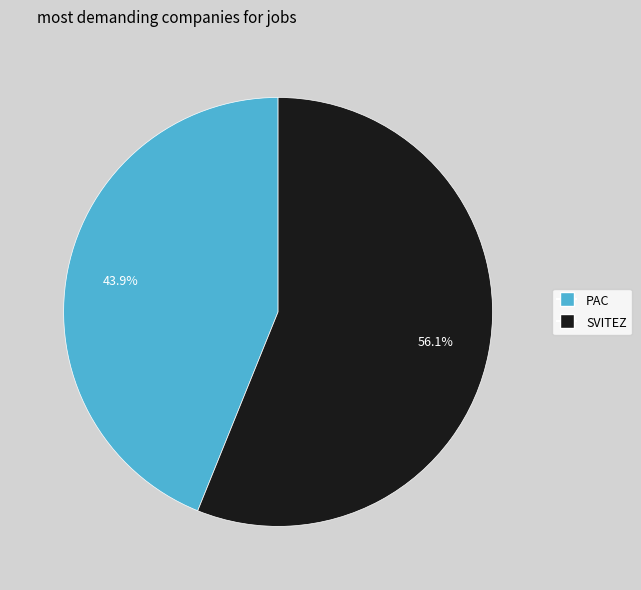

Approximately how many times larger is the value at SVITEZ compared to PAC?

1.3